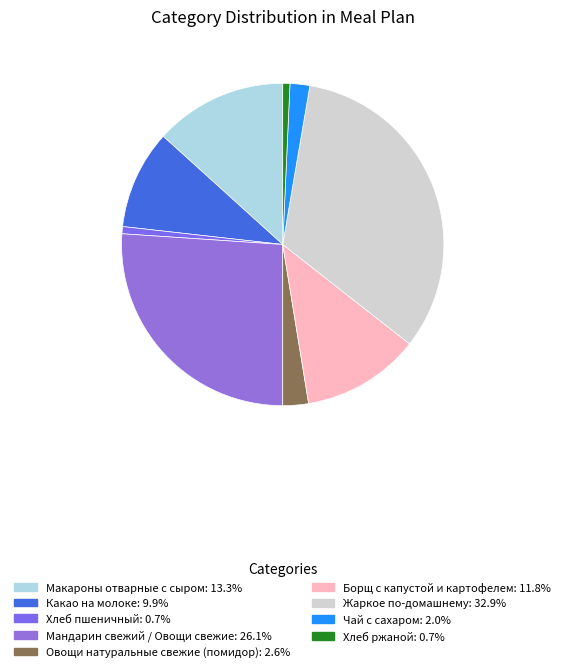

Is Борщ с капустой и картофелем the majority of the pie?

No